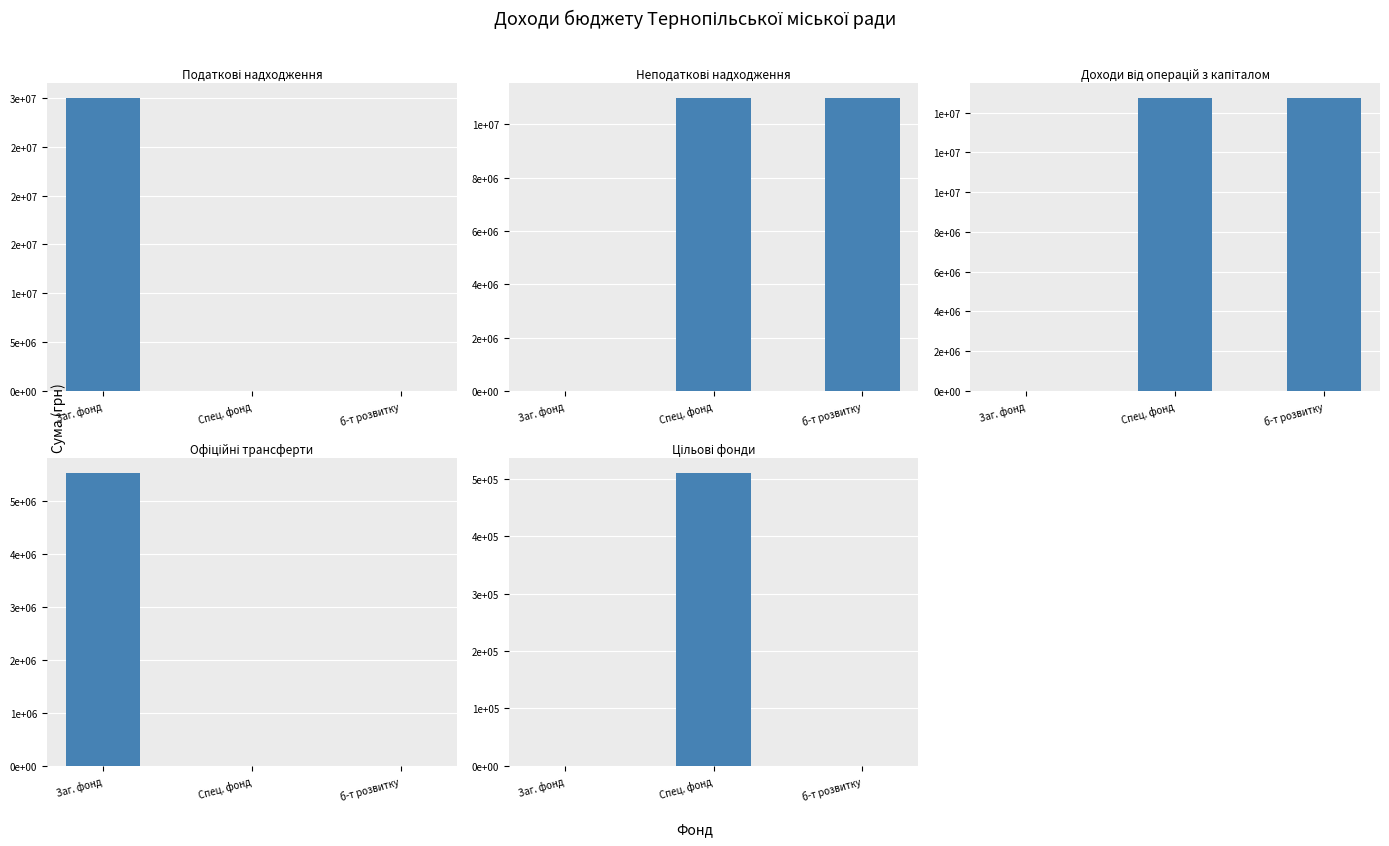

What is the difference between the maximum and second lowest values in the Цільові фонди series?

510000